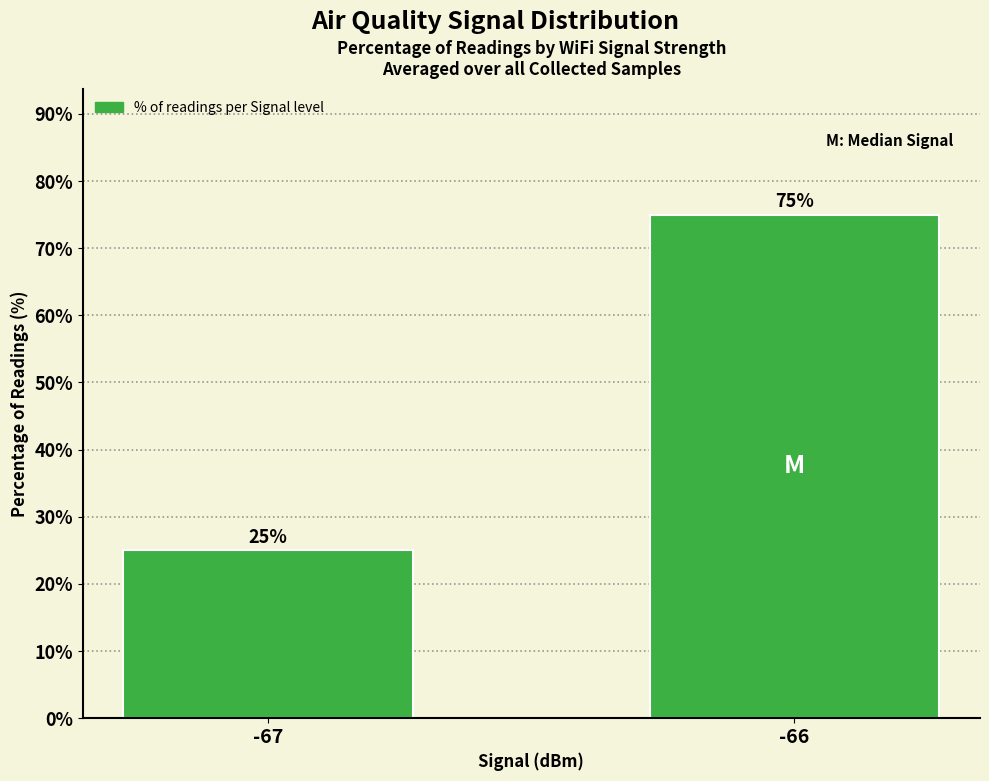

What is the difference between the values at -67 and -66?

50